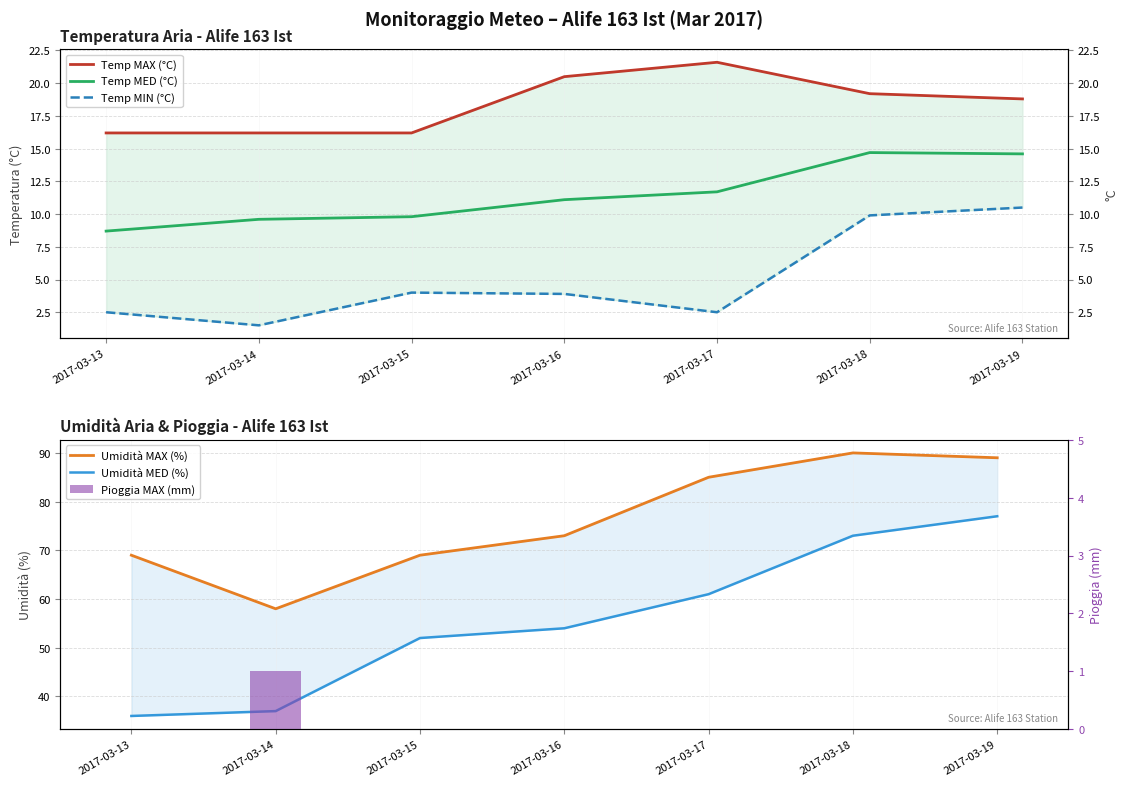

What is the difference between the Umidità MED (%) values at 2017-03-13 and 2017-03-17?

25.0